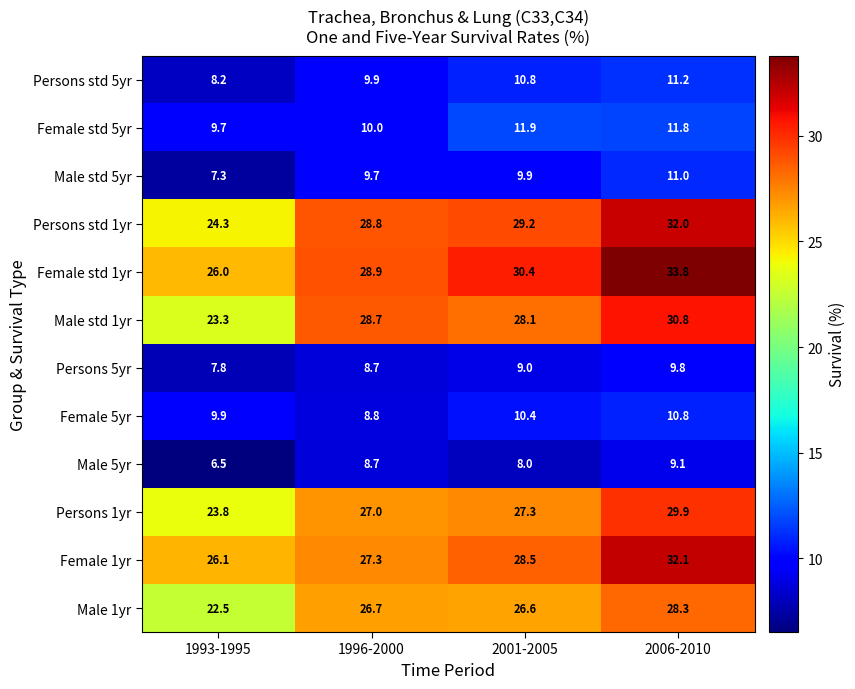

What is the difference between the highest and lowest values at 1996-2000?

20.2